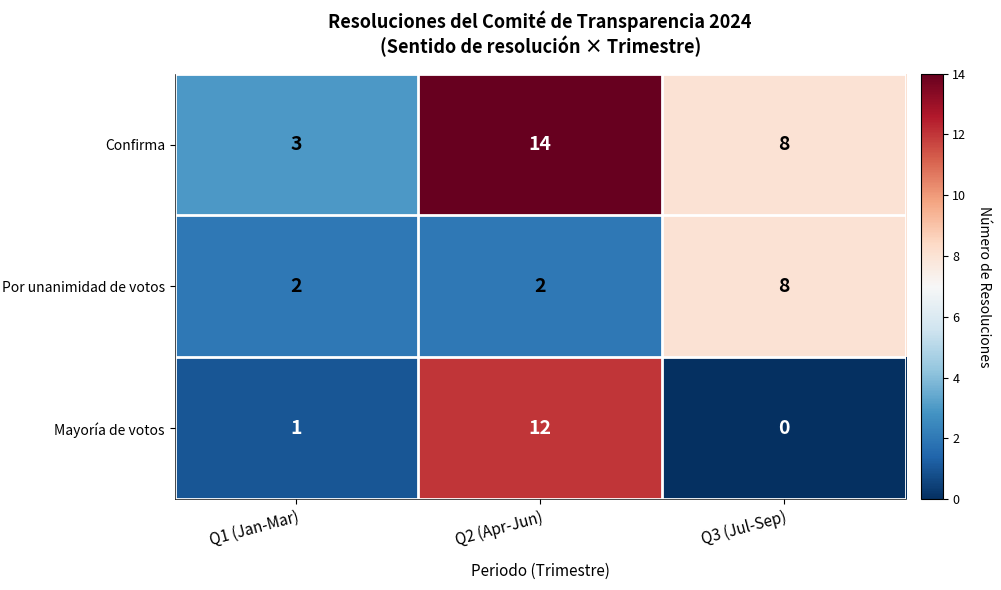

Reading right to left, what are all the values shown in this chart?

Confirma: Q3 (Jul-Sep)=8	Q2 (Apr-Jun)=14	Q1 (Jan-Mar)=3
Por unanimidad de votos: Q3 (Jul-Sep)=8	Q2 (Apr-Jun)=2	Q1 (Jan-Mar)=2
Mayoría de votos: Q3 (Jul-Sep)=0	Q2 (Apr-Jun)=12	Q1 (Jan-Mar)=1